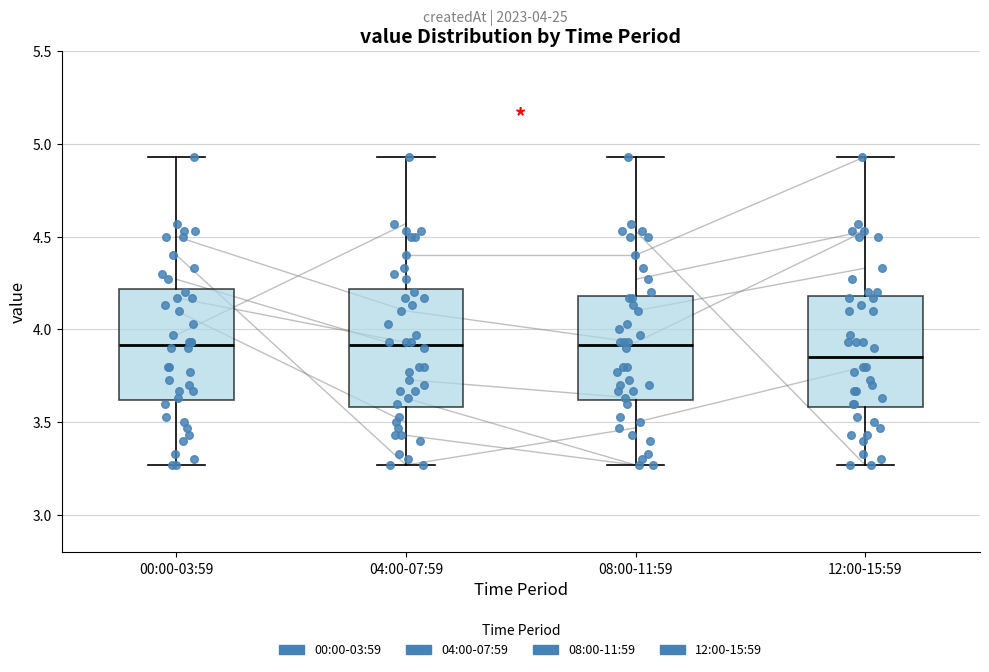

Where is the lower edge of the box for 12:00-15:59 on the y-axis? The values are not printed on the chart, so give them approximately, as read against the axis.

3.60